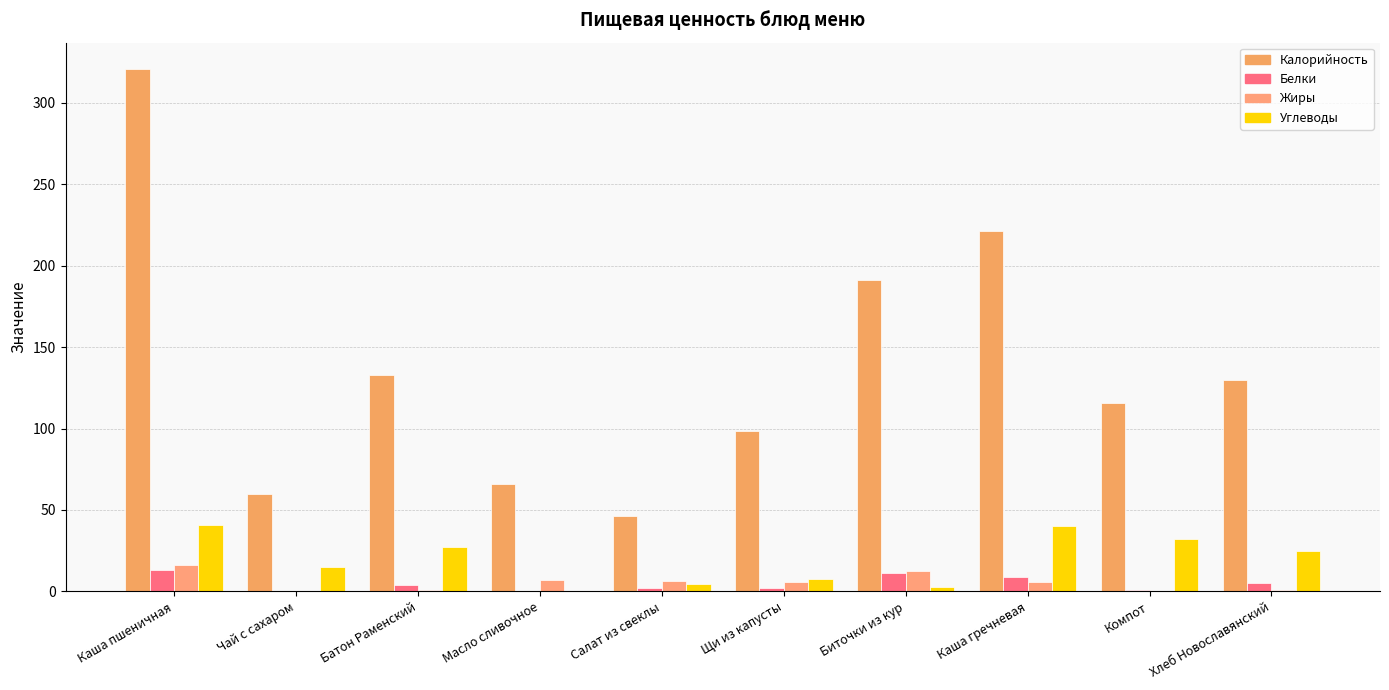

What position from the left is Салат из свеклы?

5